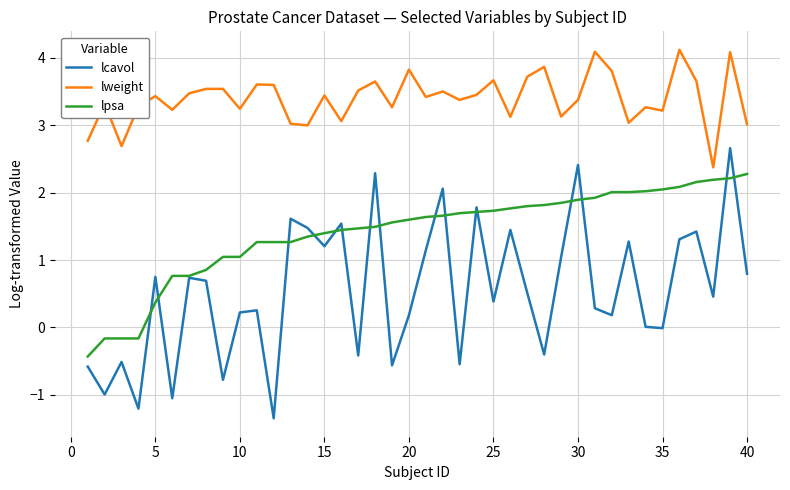

True or false: lpsa and lweight cross at least once.

False